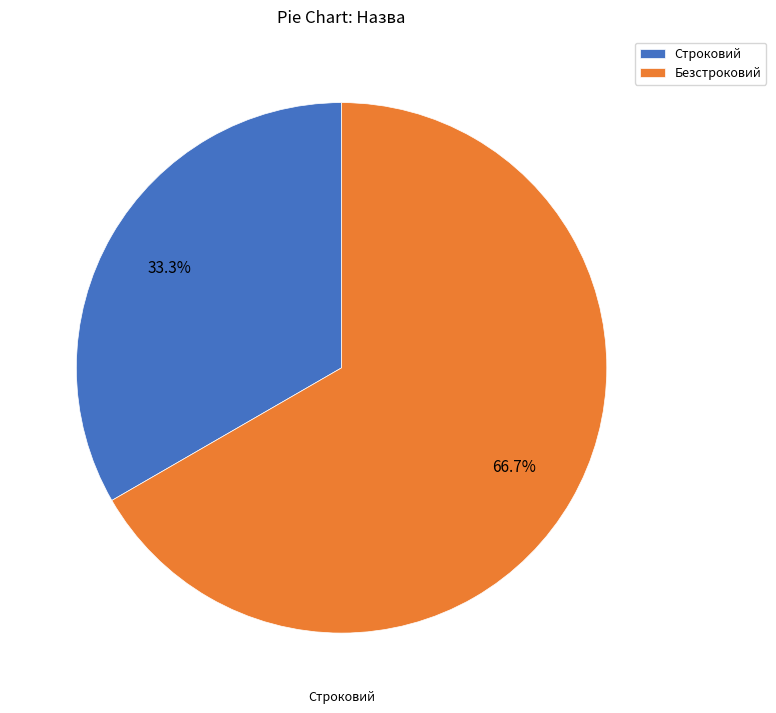

To the nearest percent, what percentage of the pie is Строковий?

33%